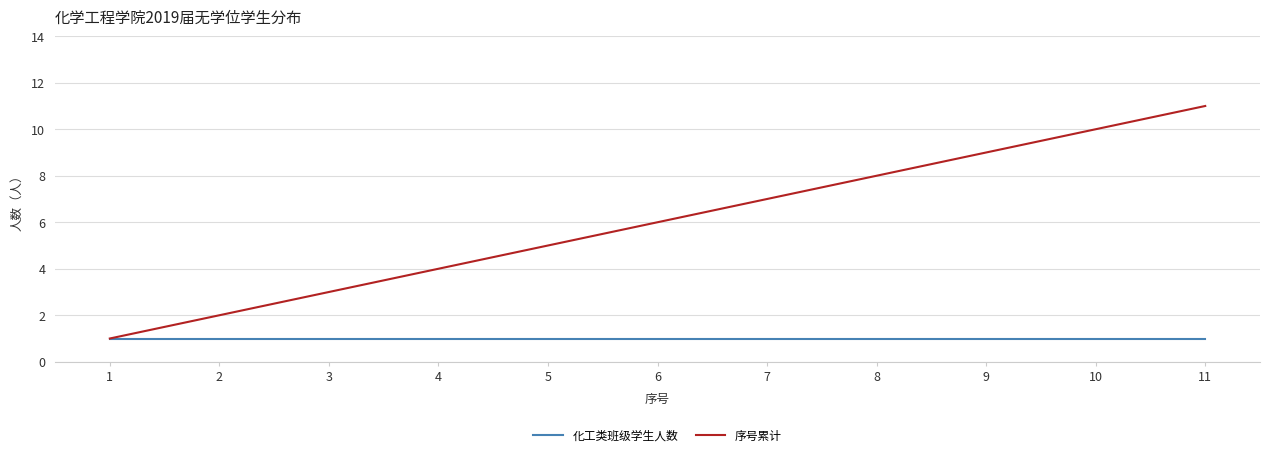

At 3, list the series in order from smallest to largest.

化工类班级学生人数, 序号累计